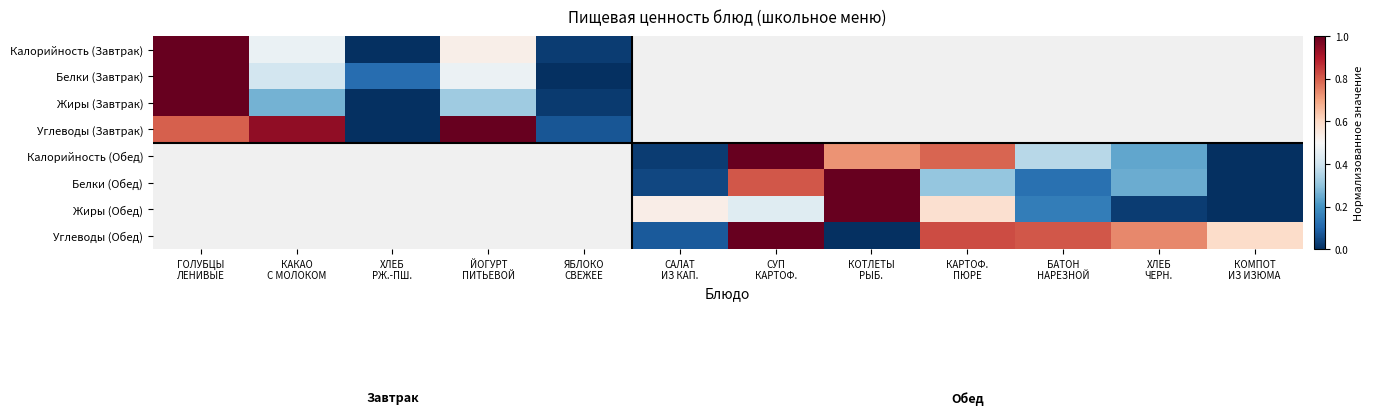

What is the difference between the maximum and minimum values in the Жиры (Завтрак) series?

1.0